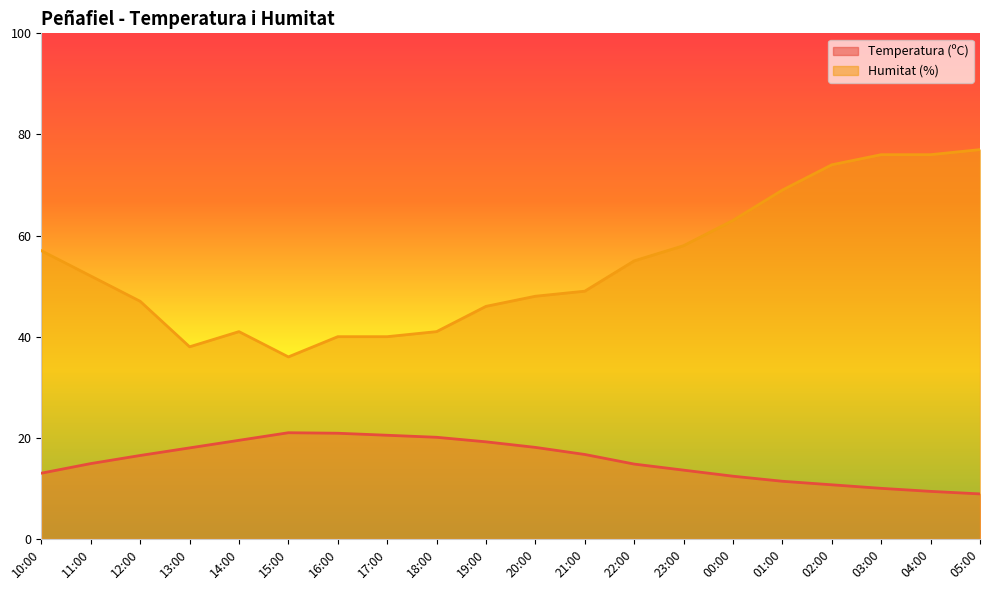

At which category is the sum across all series the highest?

03:00